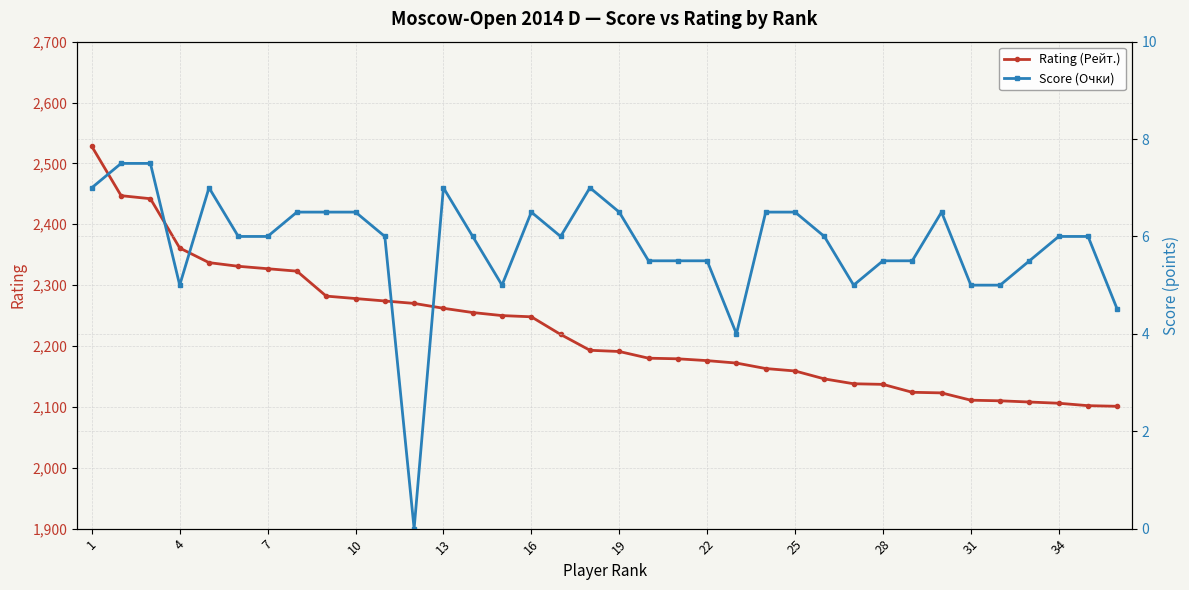

In Score (Очки), how many points are lower than both neighbors (excluding endpoints)?

6